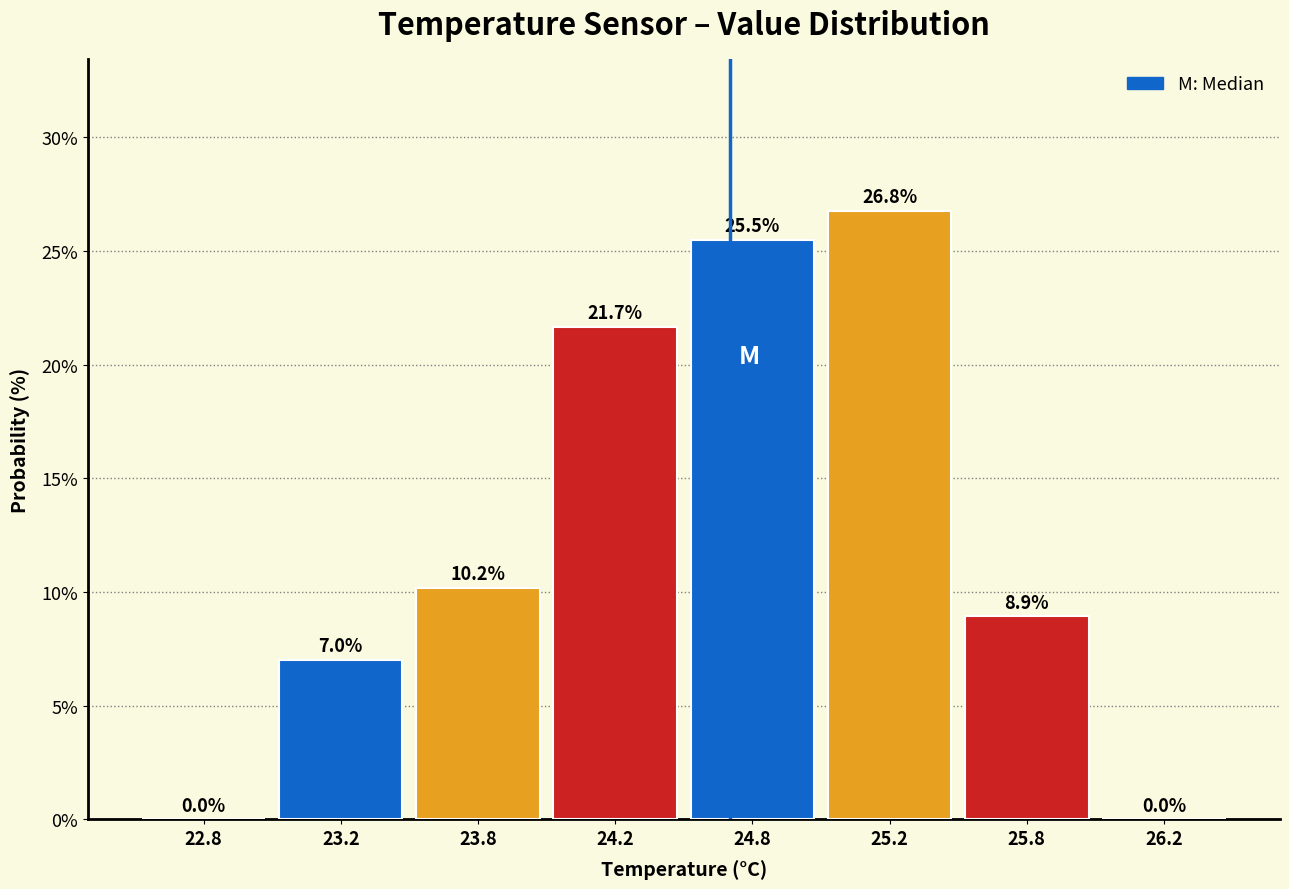

Reading right to left, list all the values displayed in this chart.

26.2=0.0	25.8=8.9	25.2=26.8	24.8=25.5	24.2=21.7	23.8=10.2	23.2=7.0	22.8=0.0